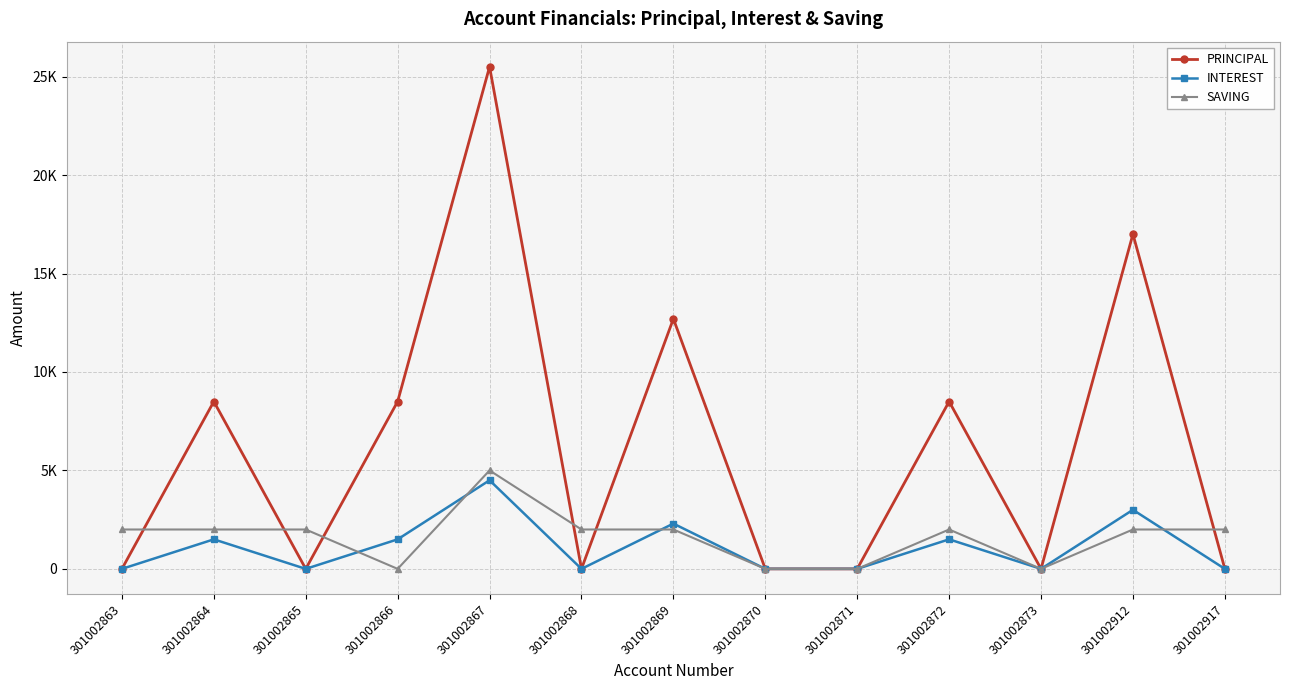

The value of PRINCIPAL at 301002871 is 0. True or false?

True